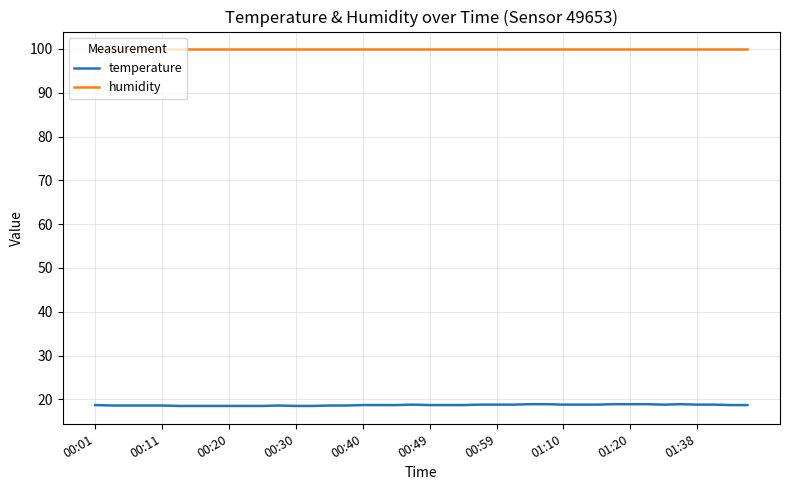

True or false: temperature and humidity intersect in this chart.

False